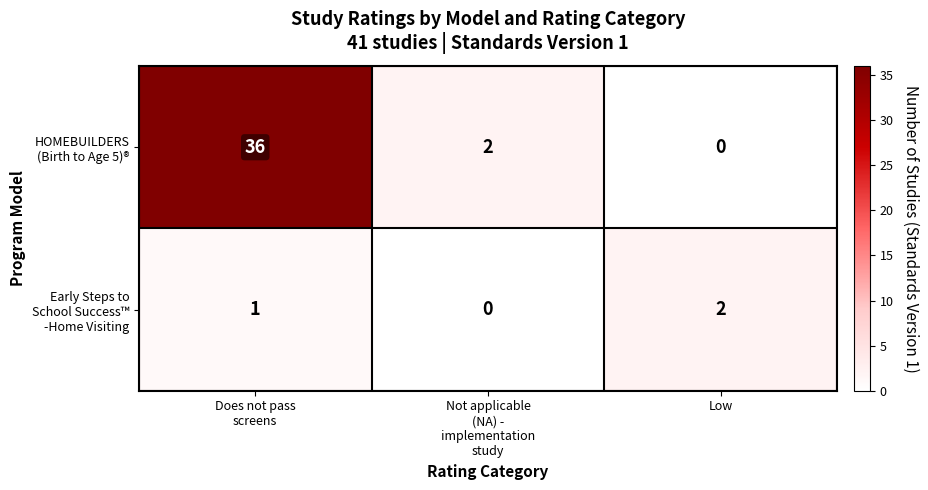

What is the greatest value displayed?

36